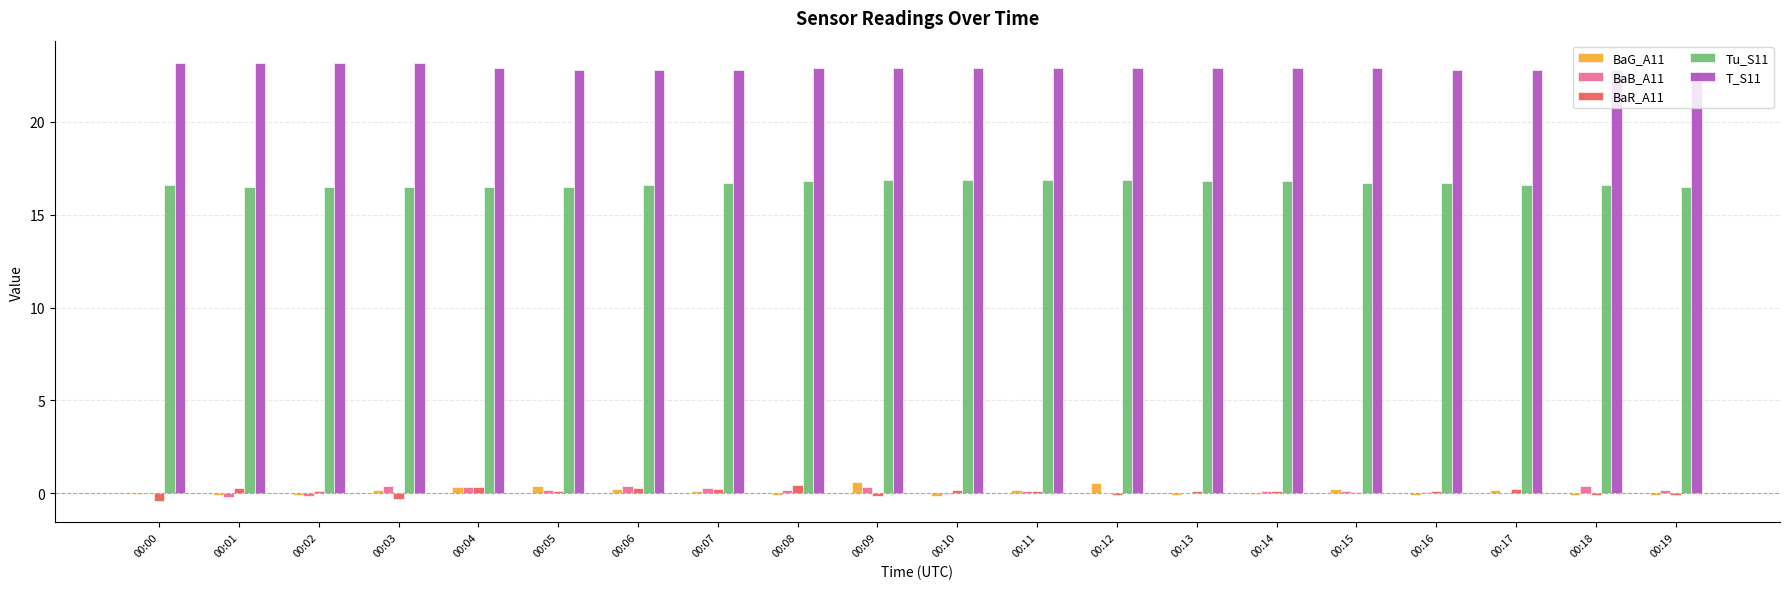

What is the difference between the BaB_A11 values at 00:02 and 00:14?

0.3